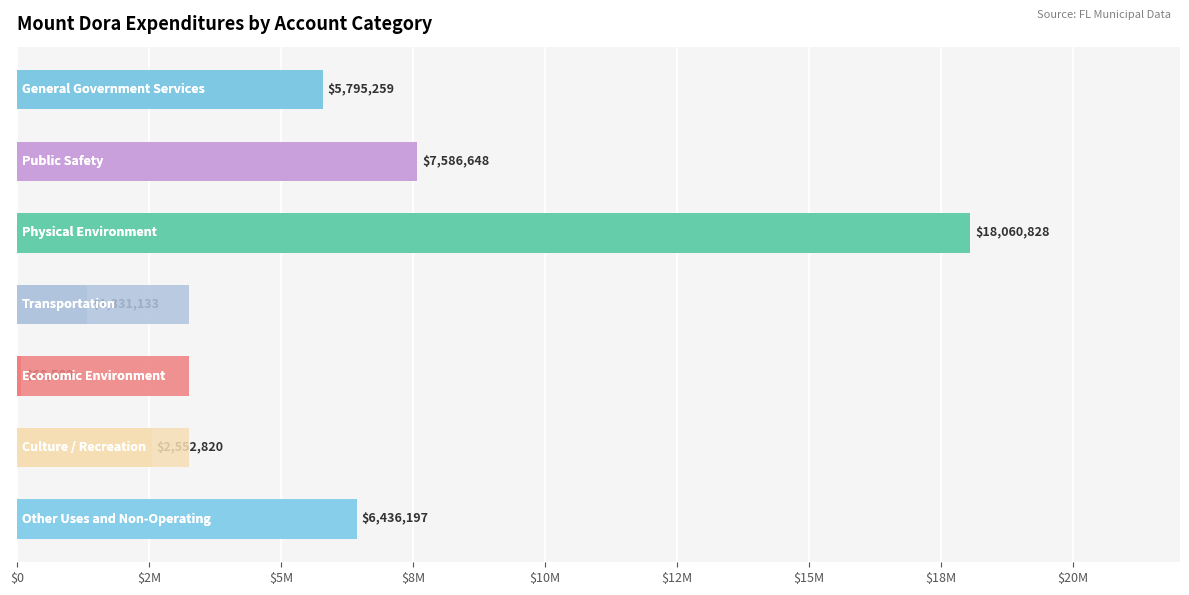

Is it true that the value at Public Safety is 10042049?

False